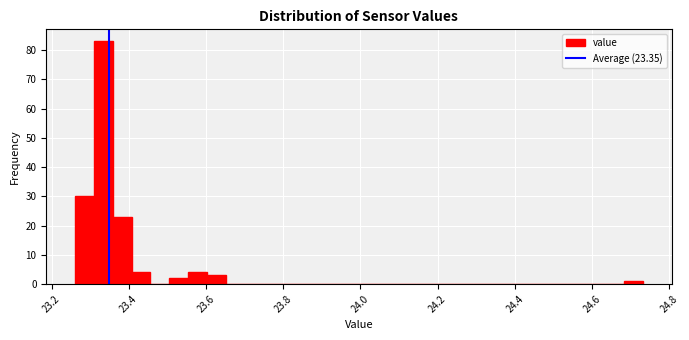

Read against the x-axis, roughly where is the centre of the tallest bar?

23.34